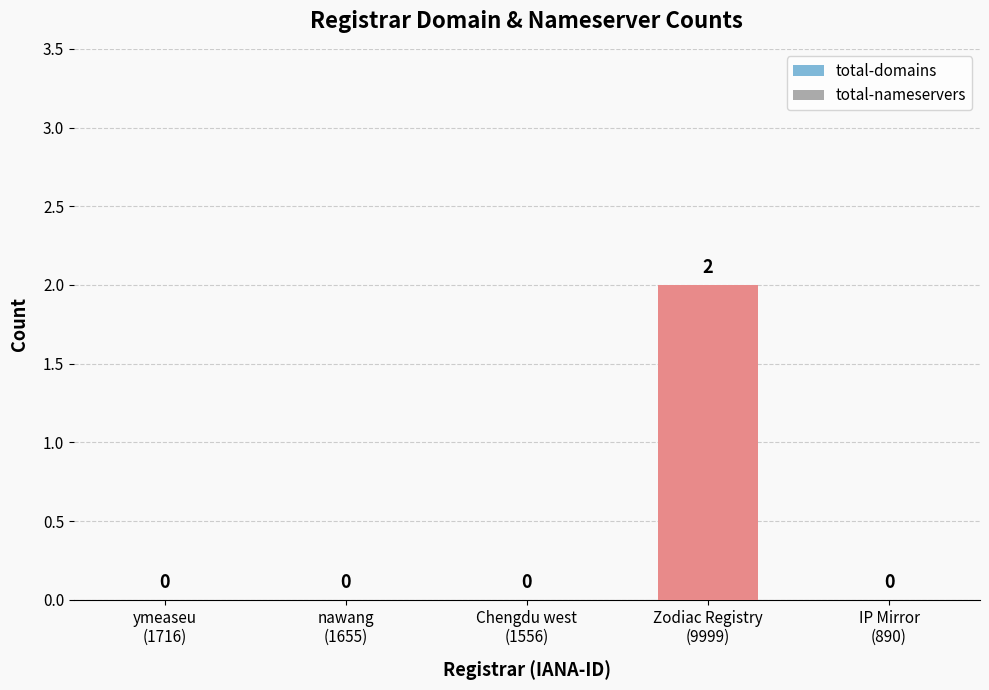

How many values are between 0 and 1?

4